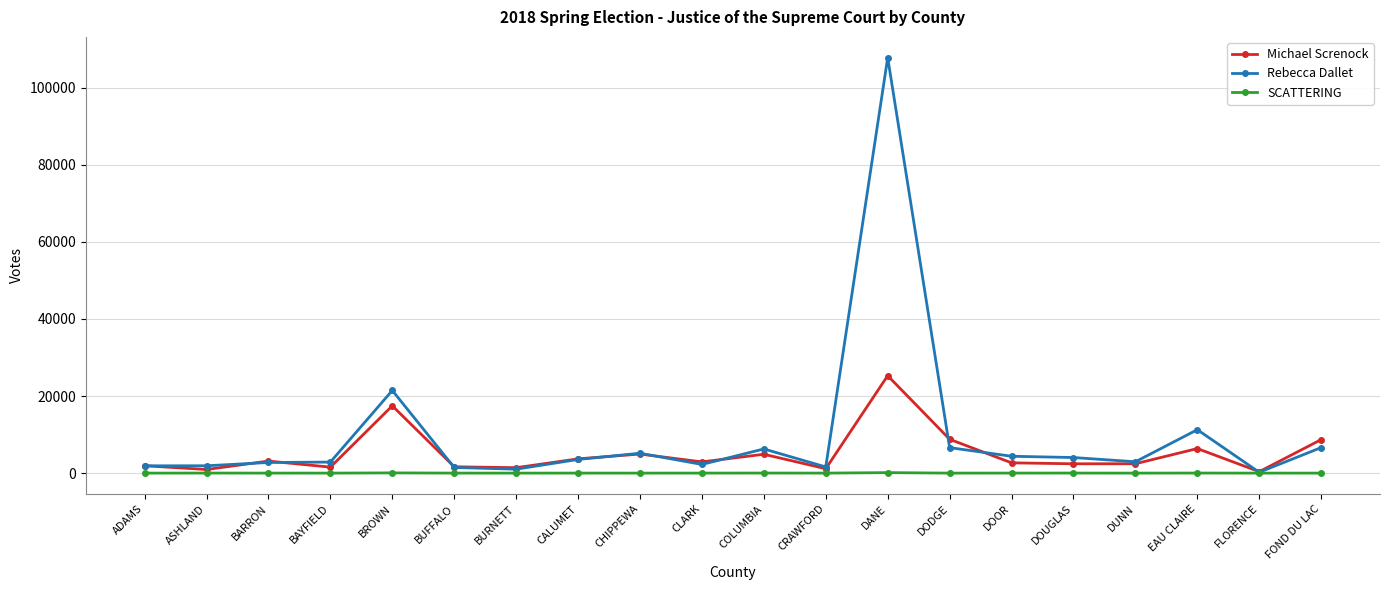

In SCATTERING, how many points are higher than both neighbors (excluding endpoints)?

7